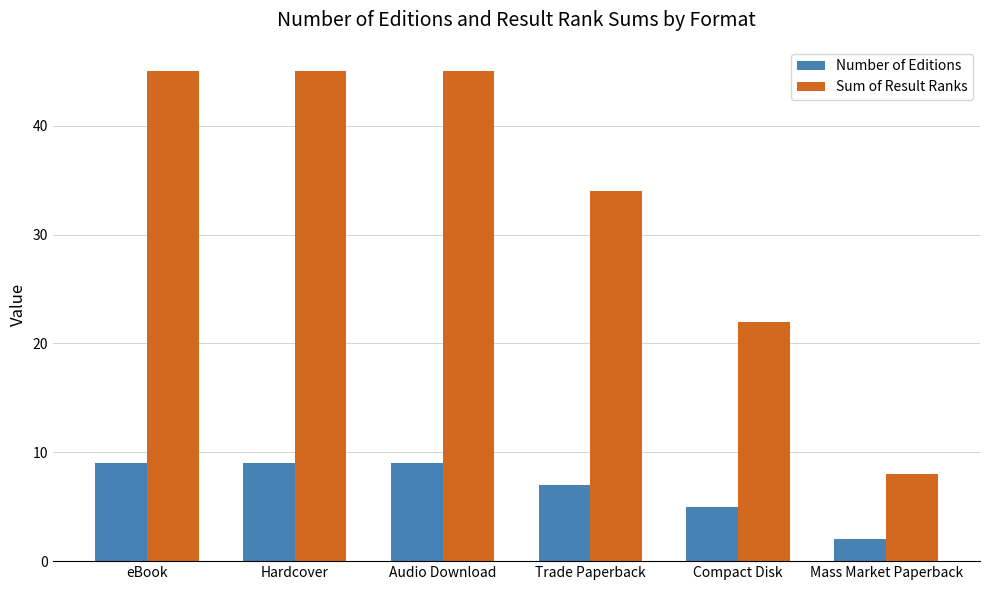

What is the difference between the maximum and minimum values in the Number of Editions series?

7